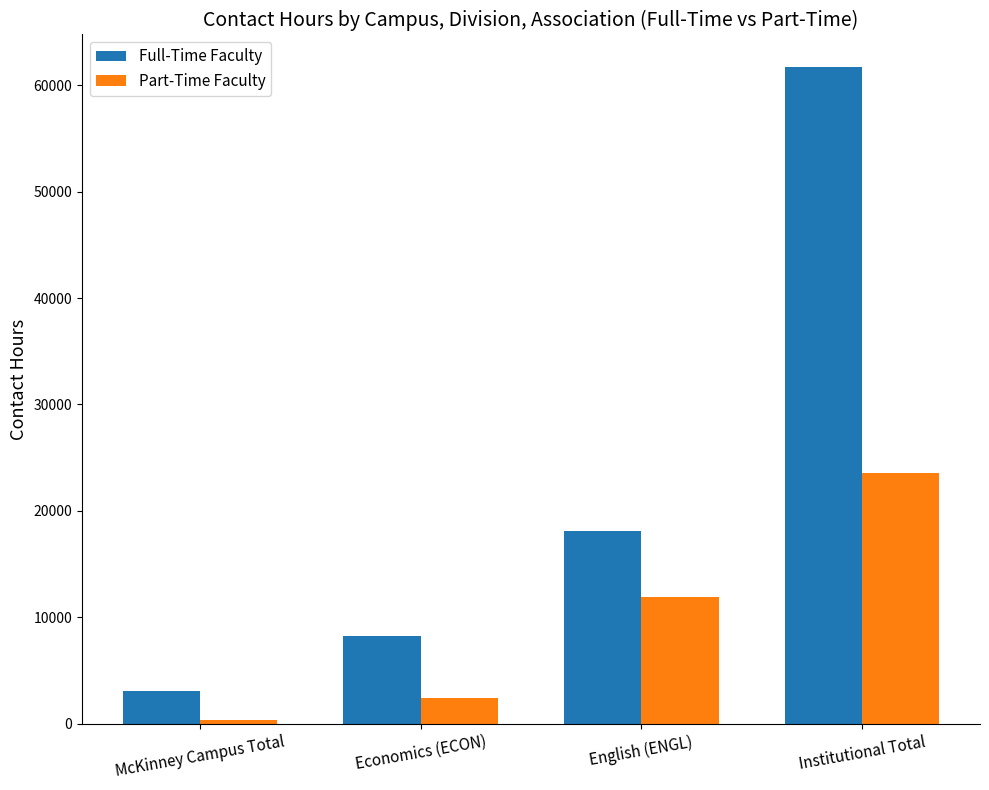

The value of Full-Time Faculty at Economics (ECON) is 8208. True or false?

True